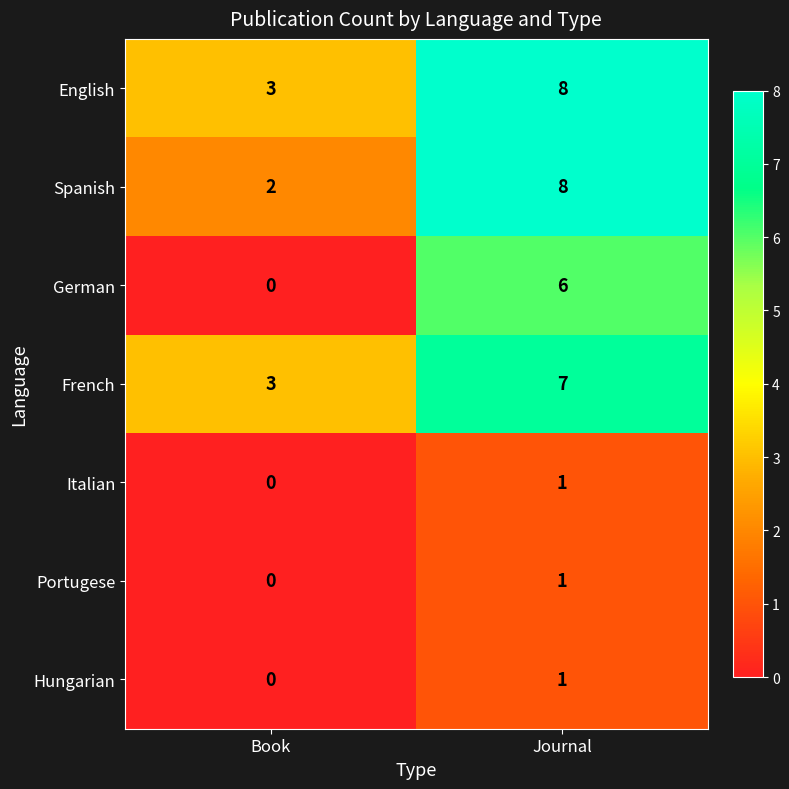

What is the difference between the maximum and minimum values in the German series?

6